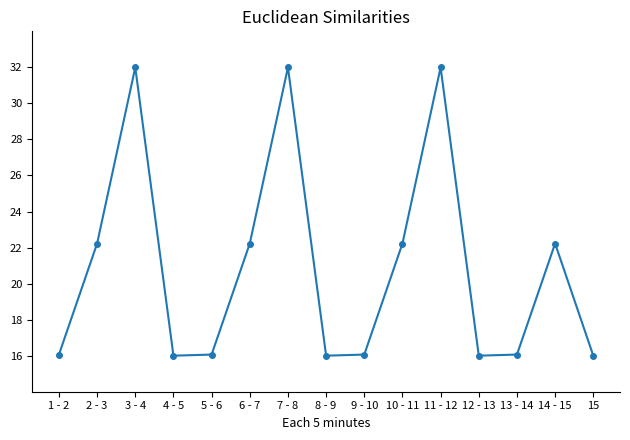

What is the difference between the values at 7 - 8 and 10 - 11?

9.8